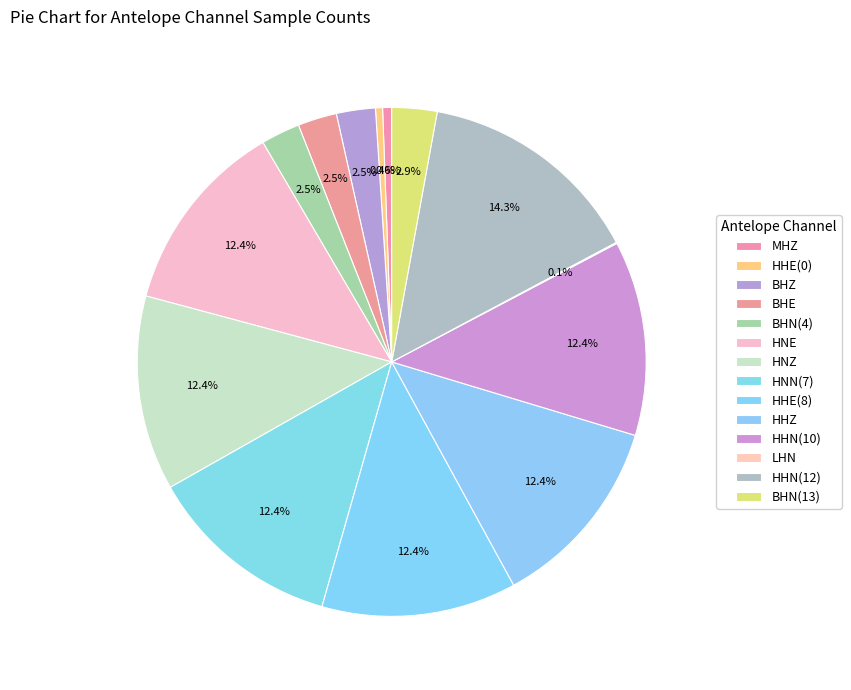

Count the number of slices in the pie.

14